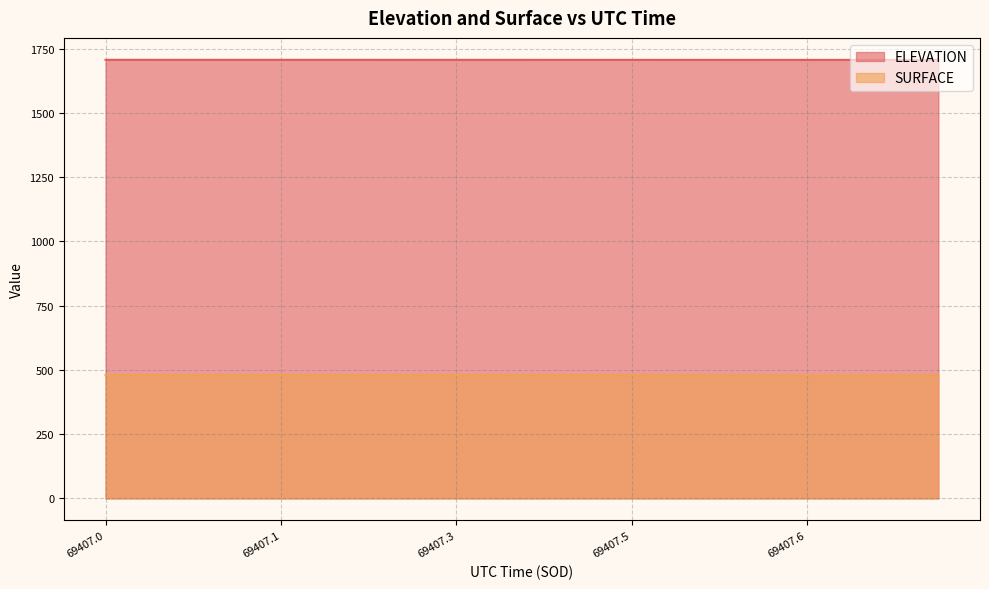

What is the difference between the highest and lowest values at 69407.7575?

1227.3